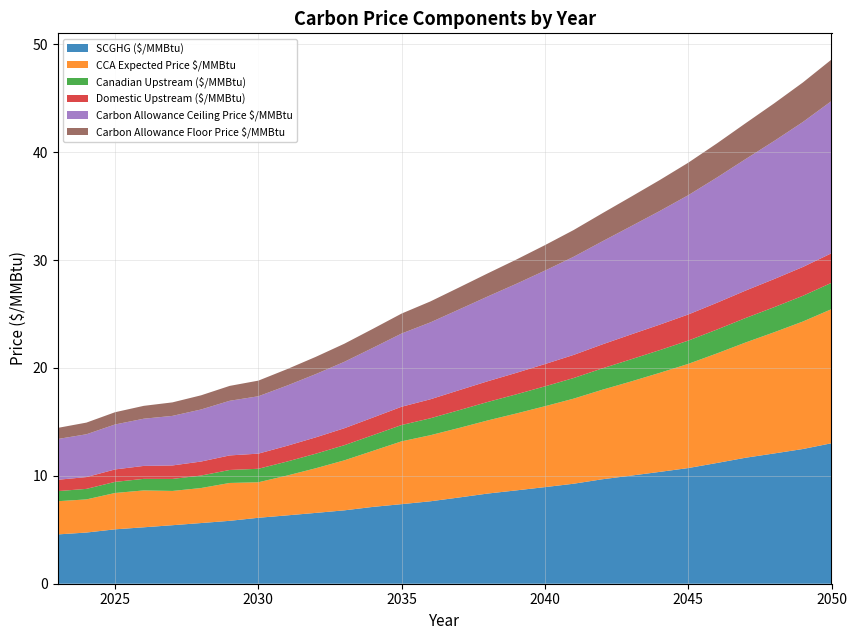

Reading left to right, list all the values displayed in this chart.

SCGHG ($/MMBtu): 2023=4.6	2024=4.7	2025=5.0	2026=5.2	2027=5.4	2028=5.6	2029=5.8	2030=6.1	2031=6.3	2032=6.6	2033=6.8	2034=7.1	2035=7.4	2036=7.6	2037=8.0	2038=8.4	2039=8.7	2040=9.0	2041=9.3	2042=9.7	2043=10.0	2044=10.4	2045=10.7	2046=11.2	2047=11.7	2048=12.1	2049=12.5	2050=13.0
CCA Expected Price $/MMBtu: 2023=3.1	2024=3.1	2025=3.4	2026=3.4	2027=3.2	2028=3.2	2029=3.5	2030=3.3	2031=3.7	2032=4.1	2033=4.6	2034=5.2	2035=5.8	2036=6.1	2037=6.4	2038=6.8	2039=7.1	2040=7.5	2041=7.9	2042=8.3	2043=8.7	2044=9.2	2045=9.7	2046=10.2	2047=10.7	2048=11.2	2049=11.8	2050=12.4
Canadian Upstream ($/MMBtu): 2023=0.9	2024=1.0	2025=1.0	2026=1.1	2027=1.1	2028=1.2	2029=1.2	2030=1.3	2031=1.3	2032=1.3	2033=1.4	2034=1.5	2035=1.5	2036=1.6	2037=1.6	2038=1.7	2039=1.8	2040=1.8	2041=1.9	2042=2.0	2043=2.1	2044=2.1	2045=2.2	2046=2.2	2047=2.3	2048=2.3	2049=2.4	2050=2.4
Domestic Upstream ($/MMBtu): 2023=1.1	2024=1.1	2025=1.2	2026=1.2	2027=1.2	2028=1.3	2029=1.3	2030=1.4	2031=1.5	2032=1.5	2033=1.6	2034=1.6	2035=1.7	2036=1.8	2037=1.9	2038=1.9	2039=2.0	2040=2.1	2041=2.1	2042=2.2	2043=2.3	2044=2.4	2045=2.4	2046=2.5	2047=2.5	2048=2.6	2049=2.7	2050=2.7
Carbon Allowance Ceiling Price $/MMBtu: 2023=3.8	2024=4.0	2025=4.2	2026=4.4	2027=4.6	2028=4.8	2029=5.1	2030=5.3	2031=5.6	2032=5.9	2033=6.2	2034=6.5	2035=6.8	2036=7.1	2037=7.5	2038=7.9	2039=8.3	2040=8.7	2041=9.1	2042=9.6	2043=10.0	2044=10.5	2045=11.1	2046=11.6	2047=12.2	2048=12.8	2049=13.4	2050=14.1
Carbon Allowance Floor Price $/MMBtu: 2023=1.0	2024=1.1	2025=1.1	2026=1.2	2027=1.3	2028=1.3	2029=1.4	2030=1.4	2031=1.5	2032=1.6	2033=1.7	2034=1.8	2035=1.8	2036=1.9	2037=2.0	2038=2.1	2039=2.2	2040=2.4	2041=2.5	2042=2.6	2043=2.7	2044=2.9	2045=3.0	2046=3.2	2047=3.3	2048=3.5	2049=3.7	2050=3.8